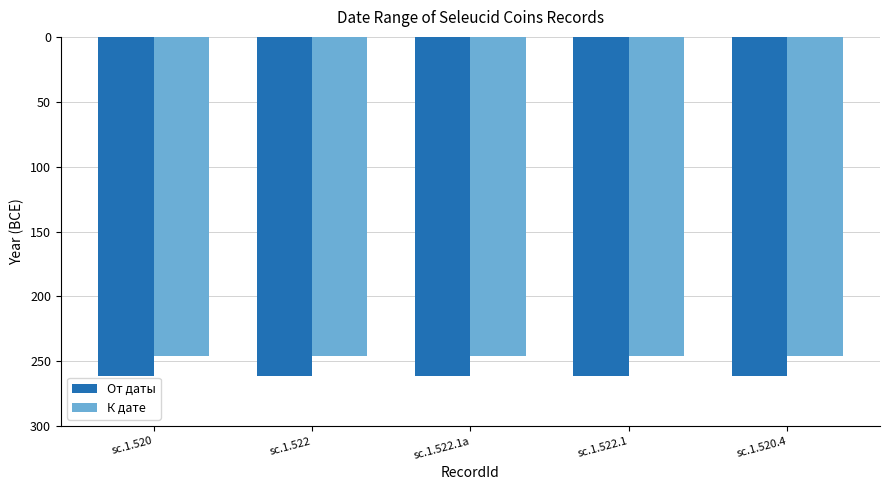

What is the spread (max minus min) of values at sc.1.520.4?

15